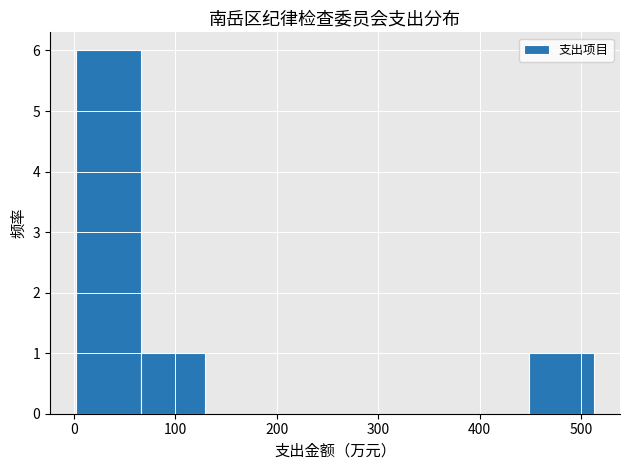

Which range on the x-axis has the tallest bar?

0 to 70